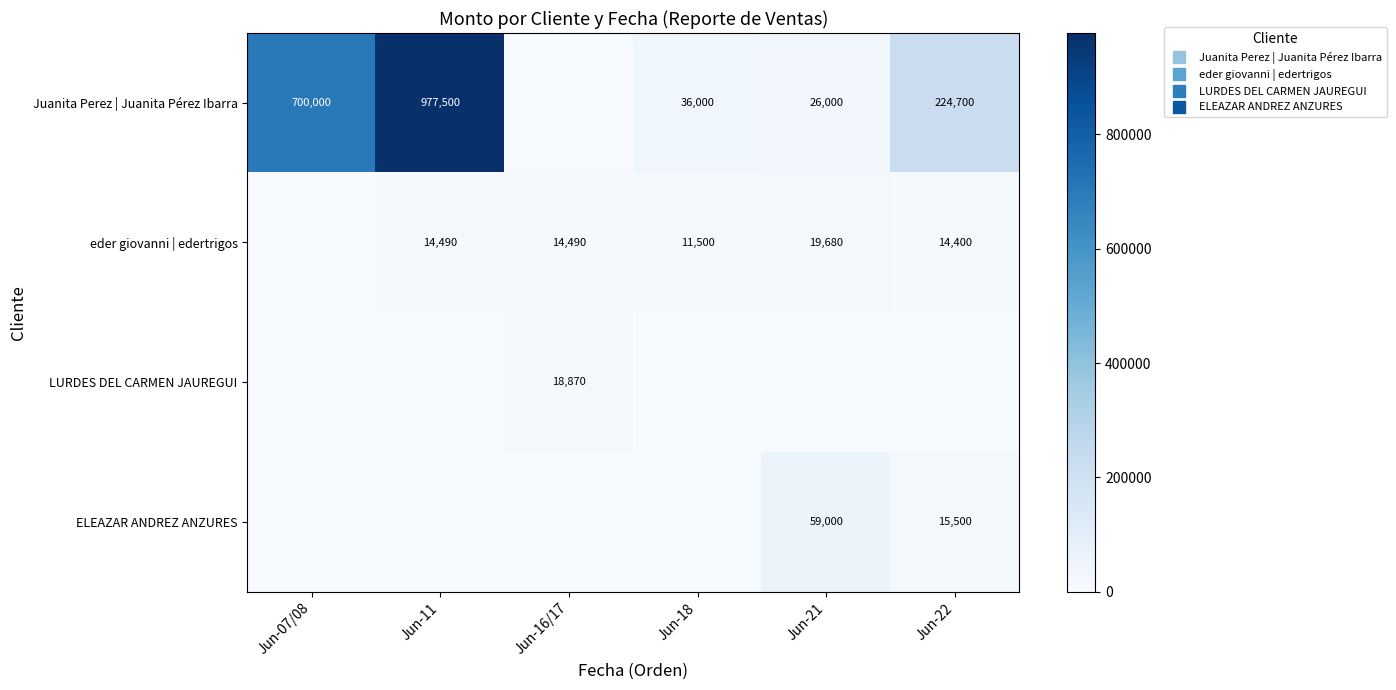

List the series in order of their peak value, lowest first.

LURDES DEL CARMEN JAUREGUI, eder giovanni | edertrigos, ELEAZAR ANDREZ ANZURES, Juanita Perez | Juanita Pérez Ibarra